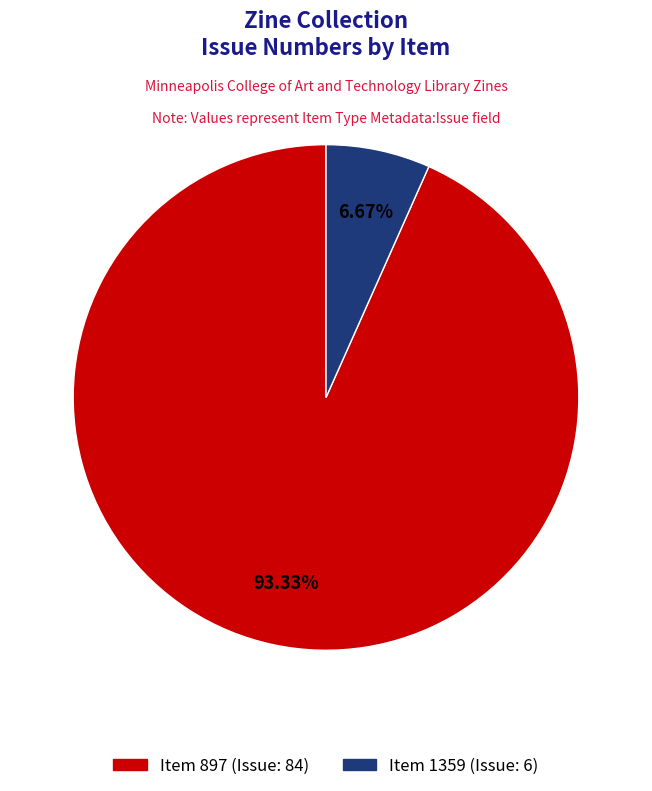

How many segments does this pie chart have?

2